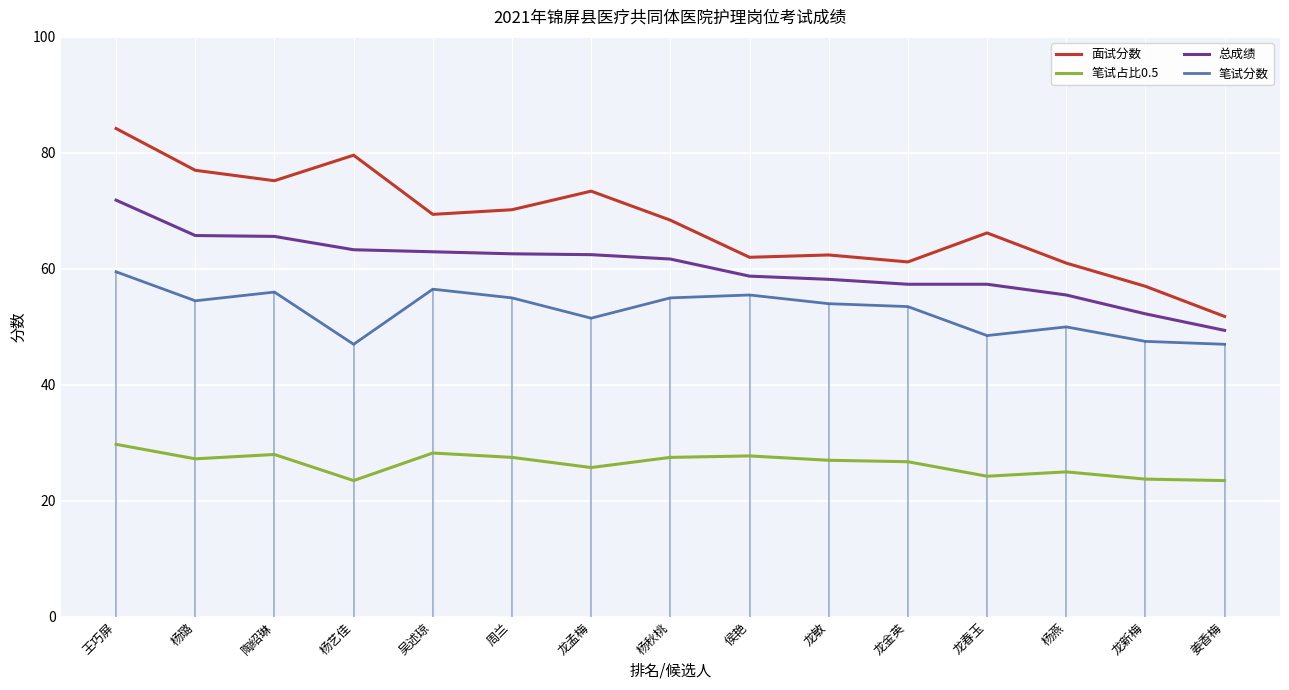

Which series has the widest spread of values?

面试分数